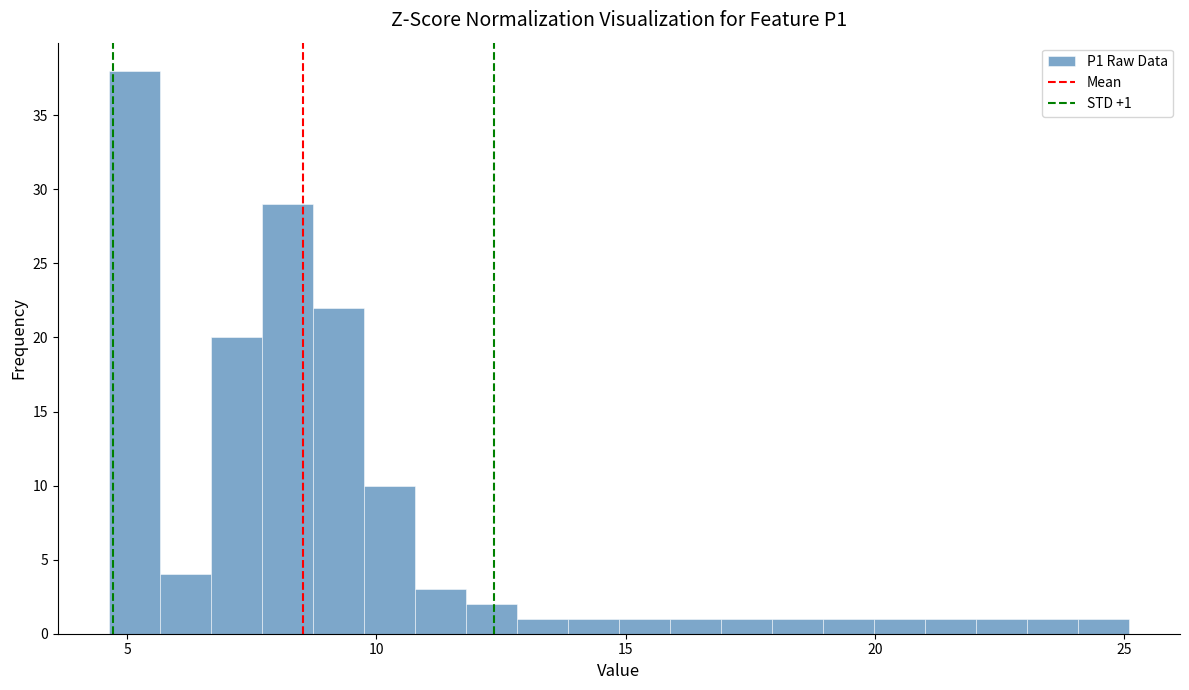

Read against the x-axis, roughly where is the centre of the tallest bar?

5.0